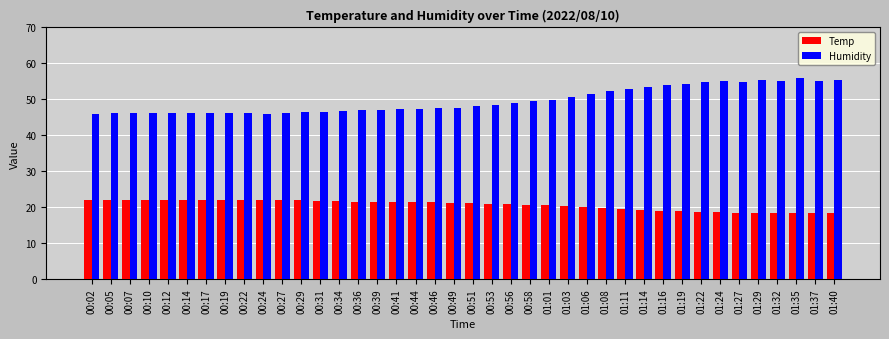

What is the value of the Humidity bar at the 19th from the left?

47.5